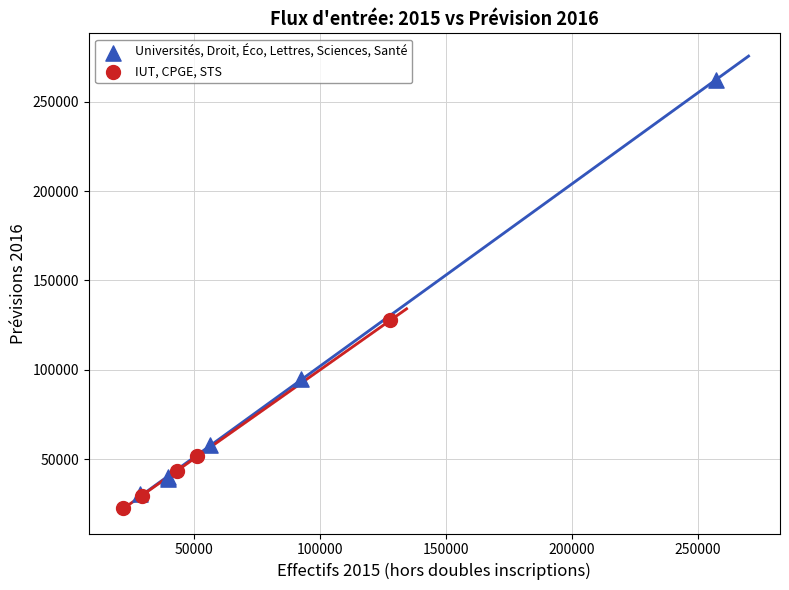

Which series has the largest Y range (max minus min)?

Universités, Droit, Éco, Lettres, Sciences, Santé